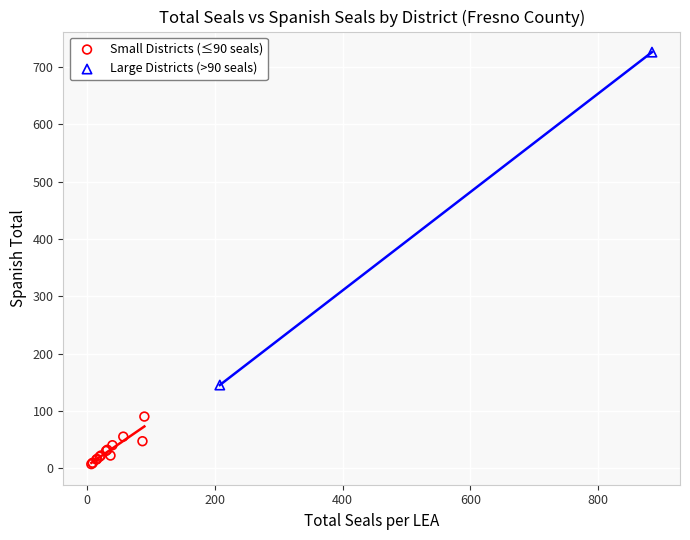

What are all the series names shown in the legend?

Small Districts (≤90 seals), Large Districts (>90 seals)